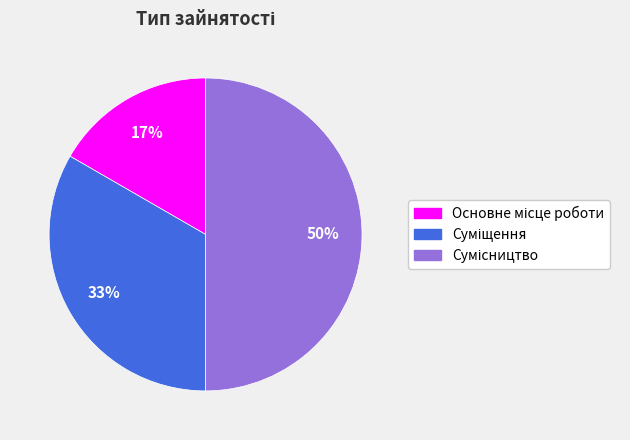

To the nearest percent, what is the difference between the largest and smallest slice percentages?

33%